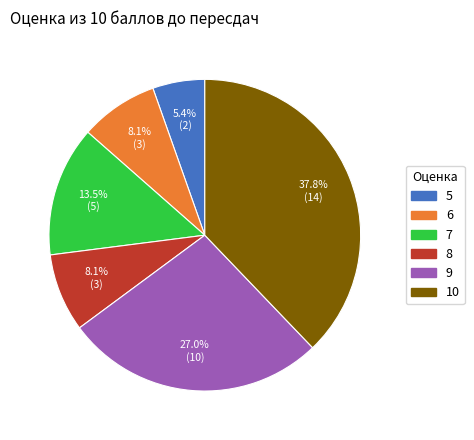

Does 5 account for over 50% of the chart?

No